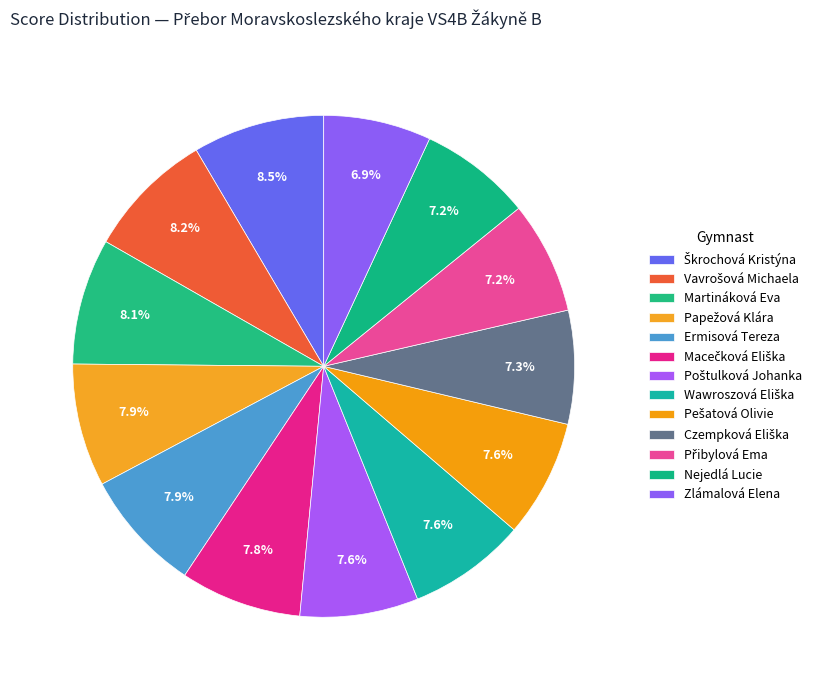

Between Vavrošová Michaela and Ermisová Tereza, which is larger?

Vavrošová Michaela